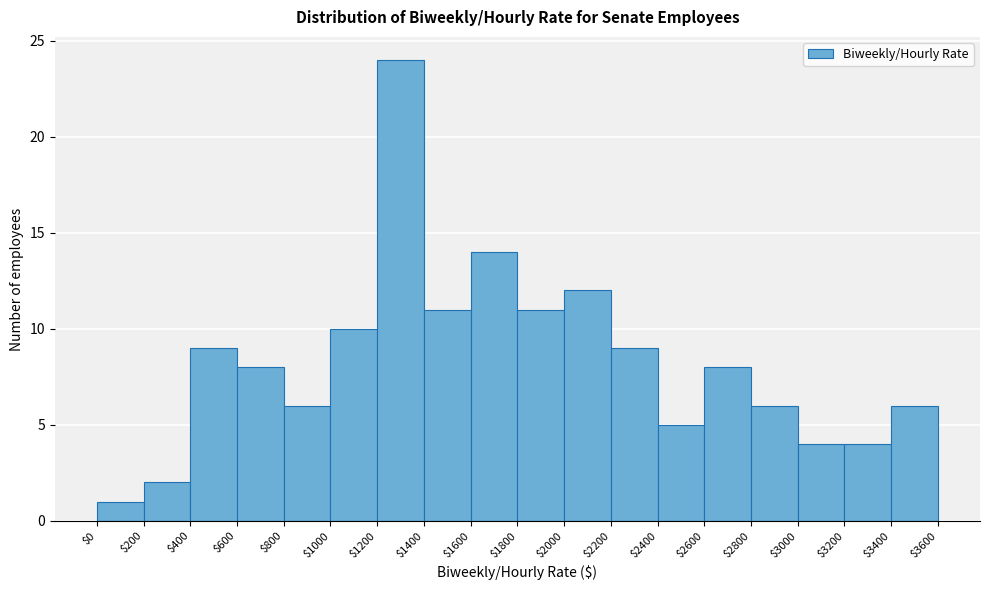

Over which range of the x-axis is the bar tallest?

$1200 to $1400